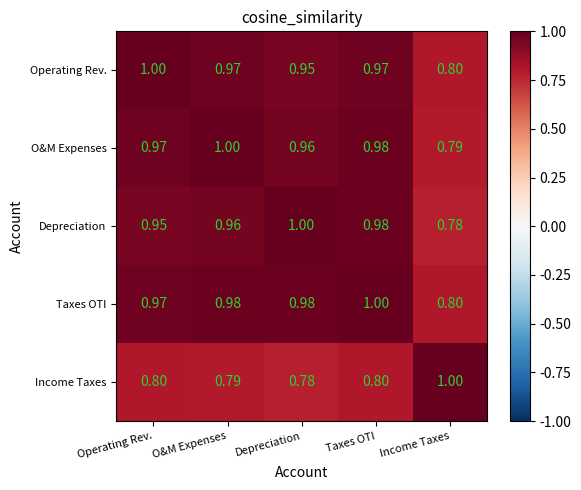

Rank the series at Depreciation from lowest to highest value.

Income Taxes, Operating Rev., O&M Expenses, Taxes OTI, Depreciation